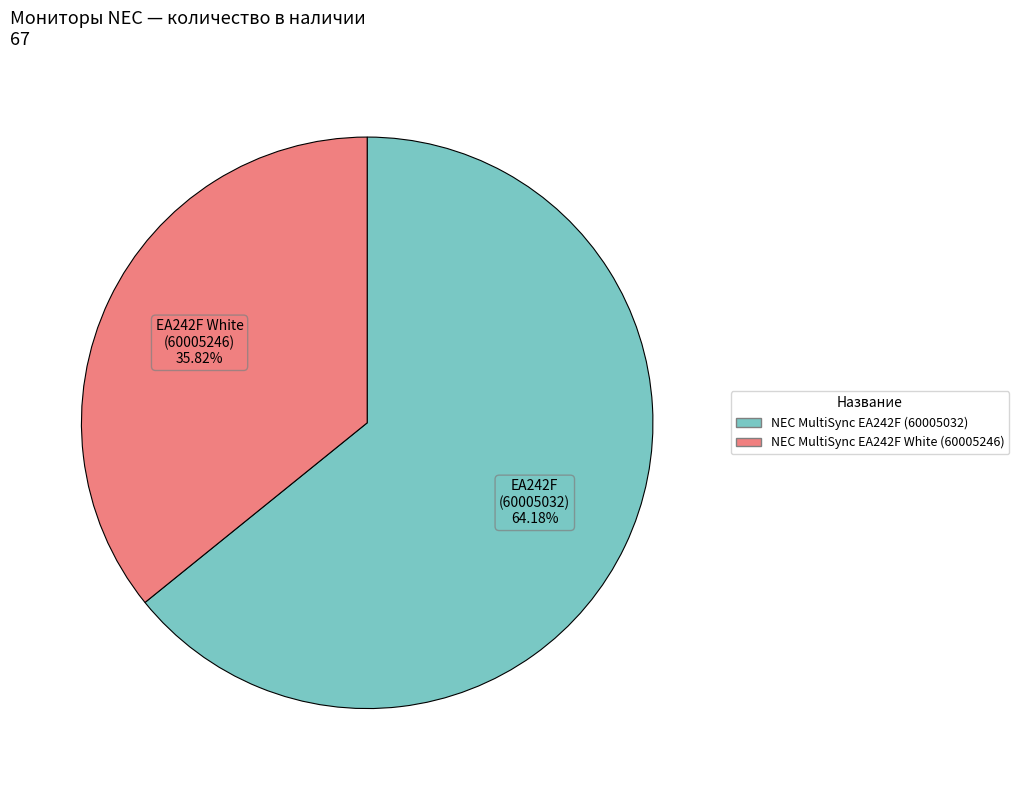

How many segments does this pie chart have?

2